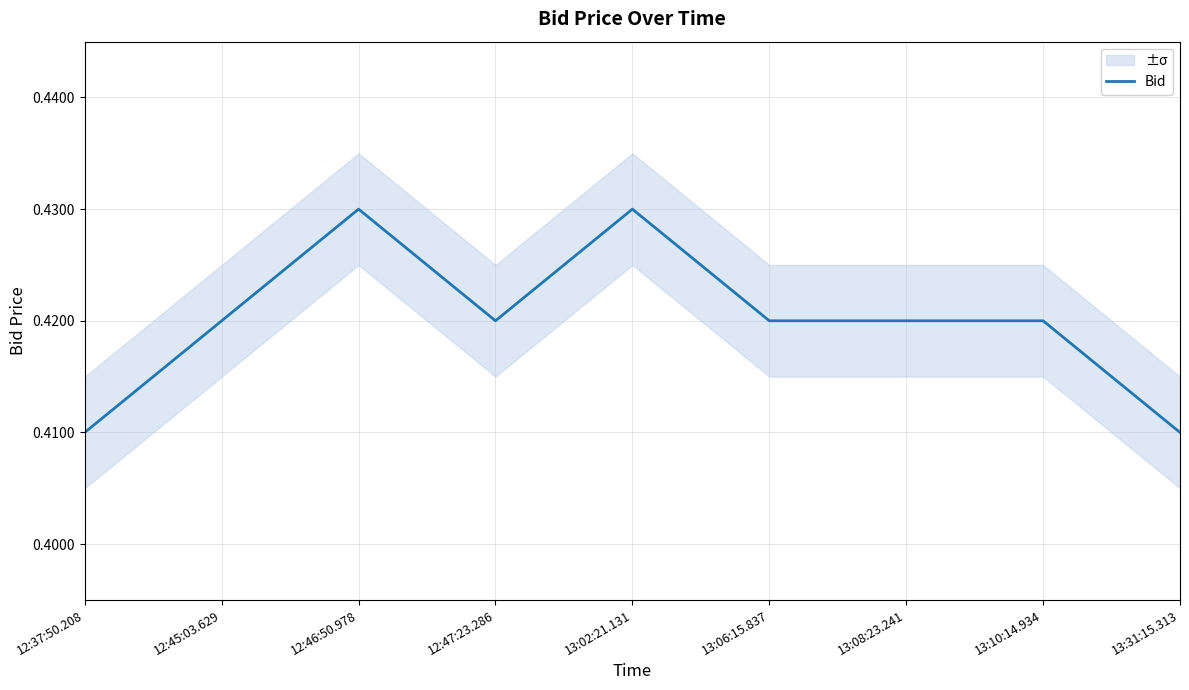

True or false: the data shows 0.4 at 12:45:03.629.

True